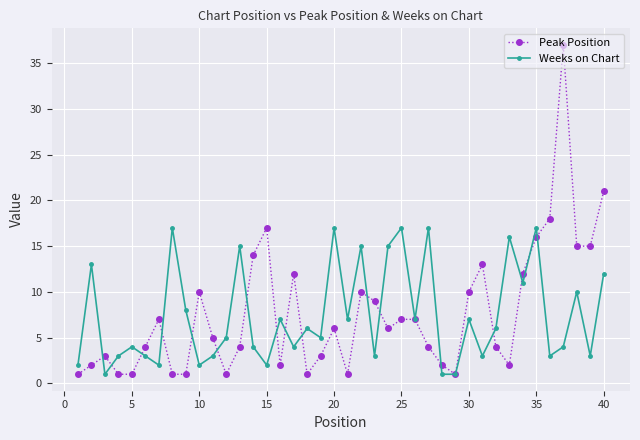

What is the maximum value shown in the chart?

37